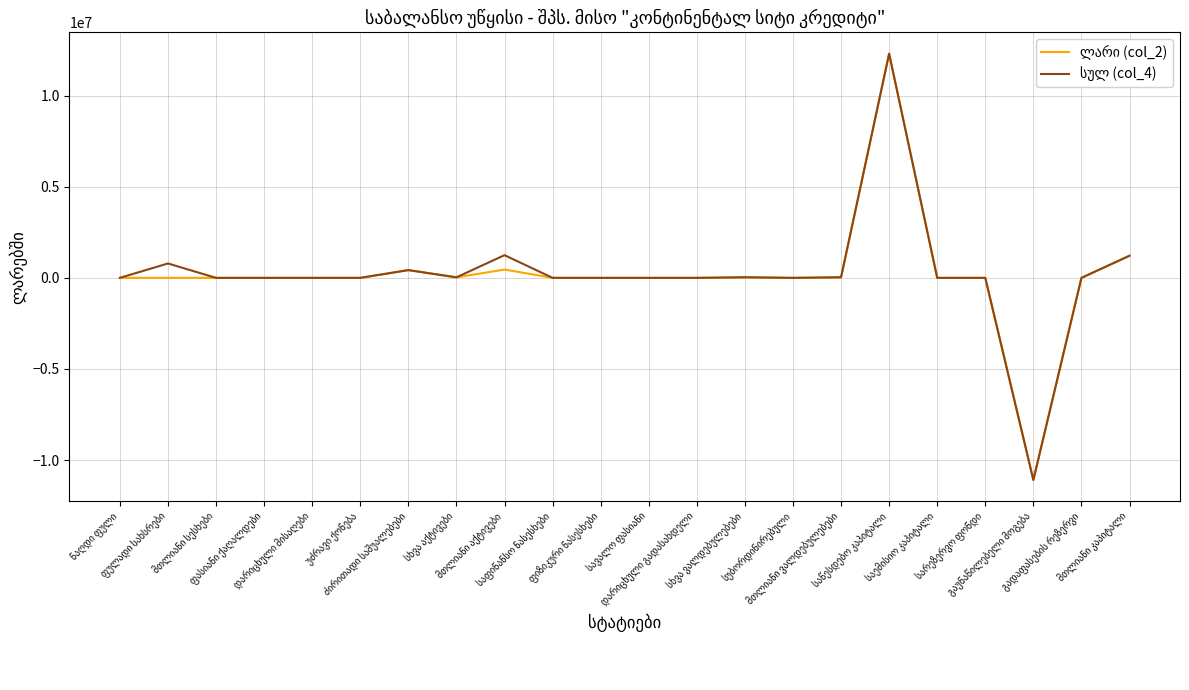

What is the smallest value displayed?

-11092666.8